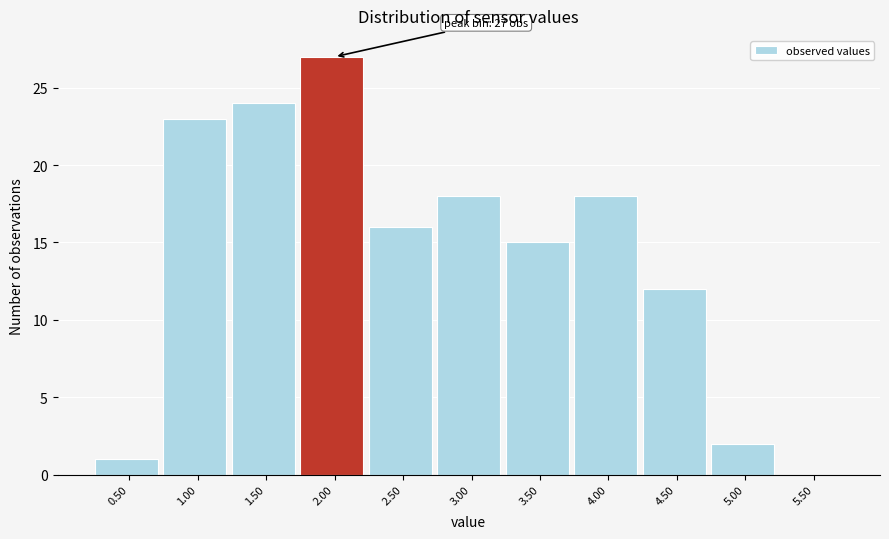

Reading left to right, what are all the values shown in this chart?

0.50=1	1.00=23	1.50=24	2.00=27	2.50=16	3.00=18	3.50=15	4.00=18	4.50=12	5.00=2	5.50=0